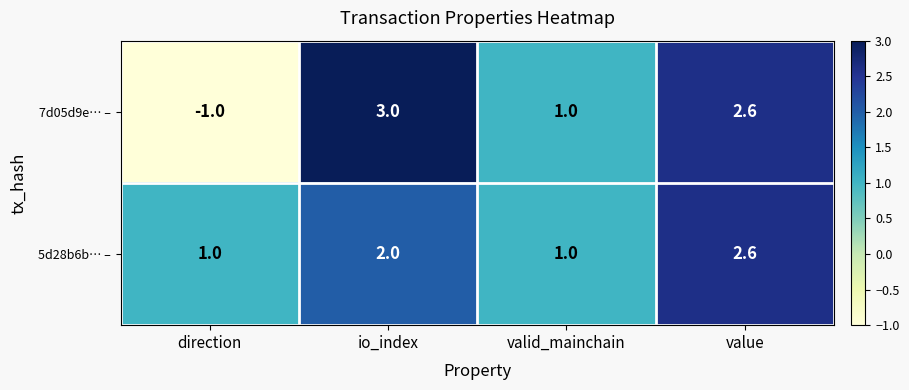

What is the minimum value shown in the chart?

-1.0